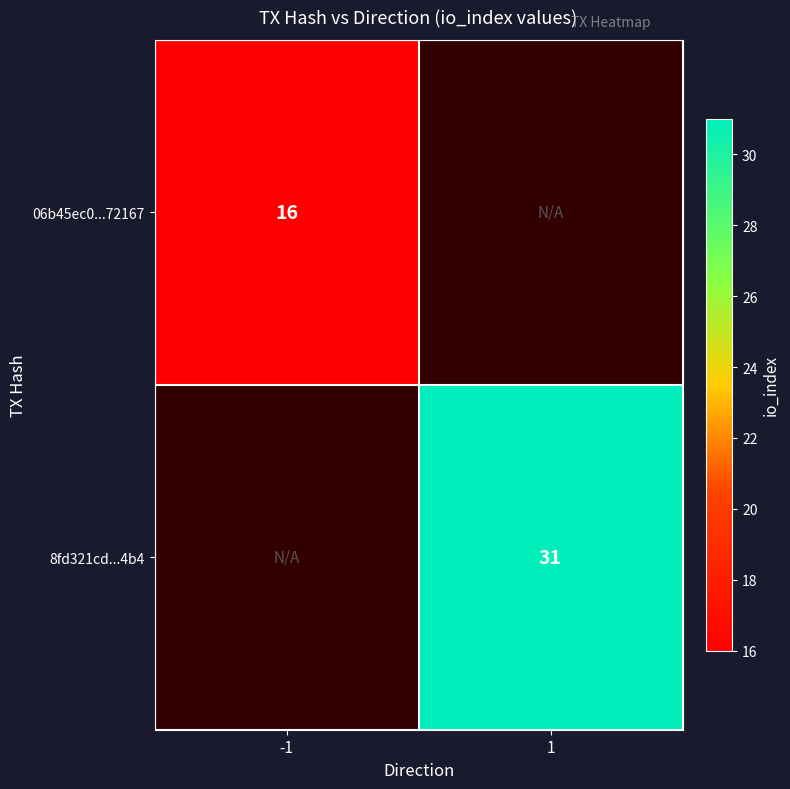

Is it true that 8fd321cd...4b4 equals 31 at 1?

True